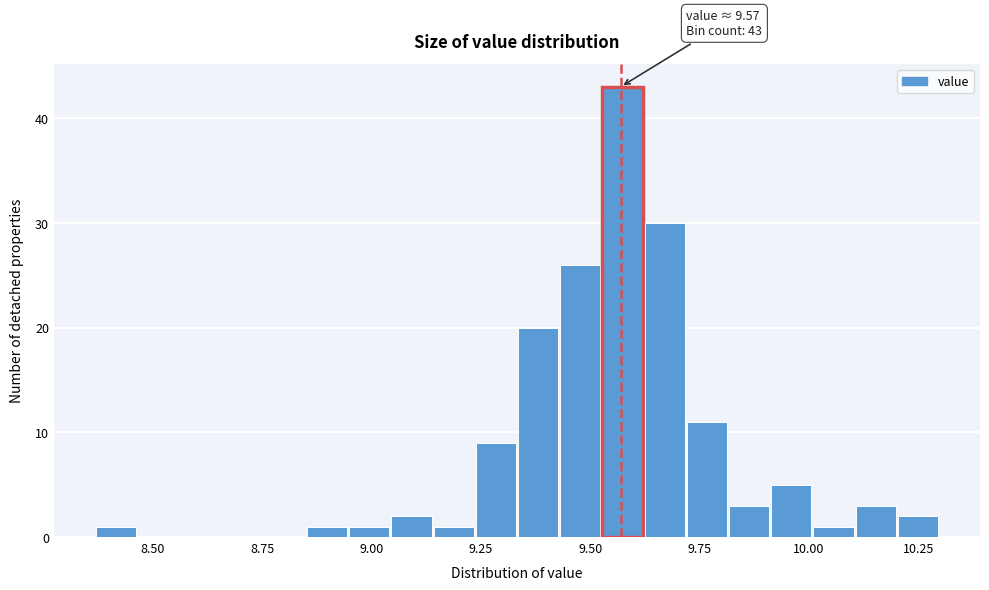

Around what value on the x-axis is the tallest bar? Give the approximate position of its centre, as read against the axis.

9.55